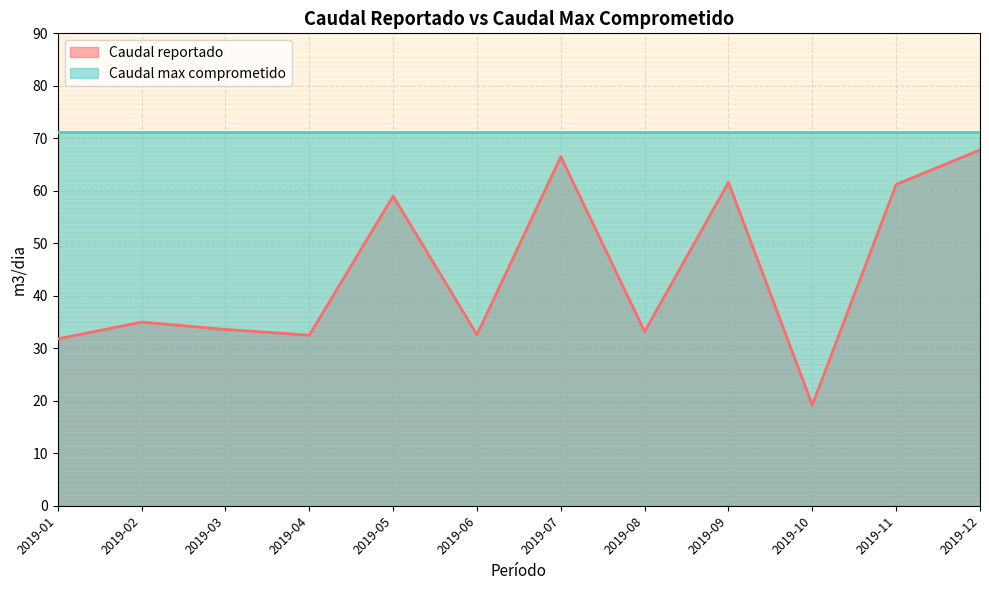

The chart shows a value of 101.9 at 2019-09. True or false?

False